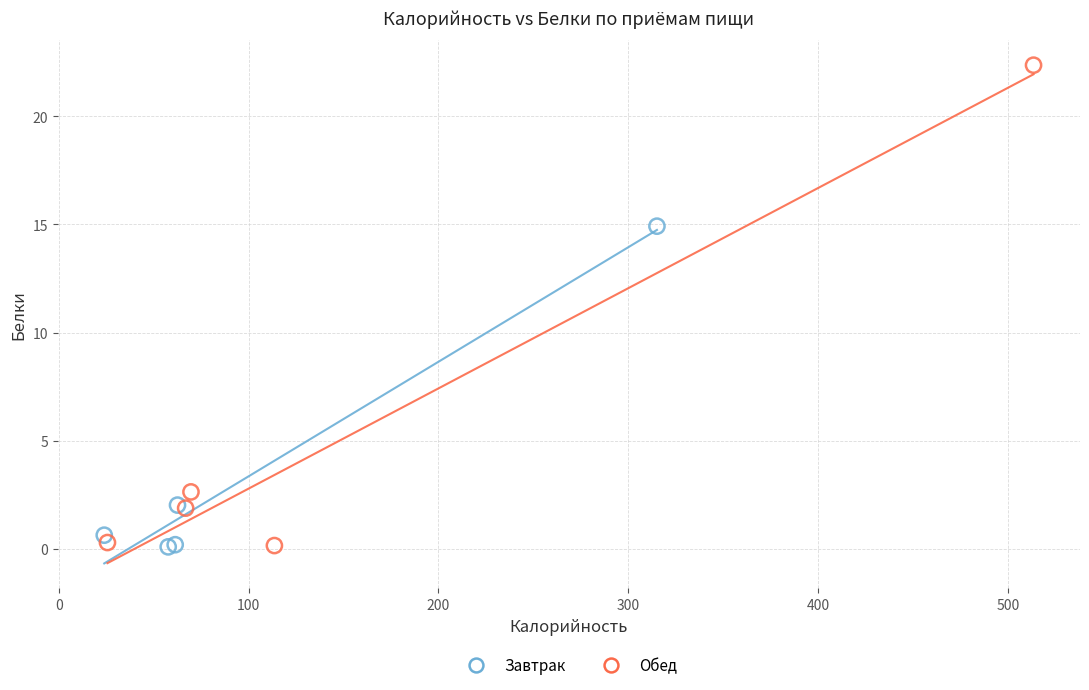

Which series has the largest Y range (max minus min)?

Обед